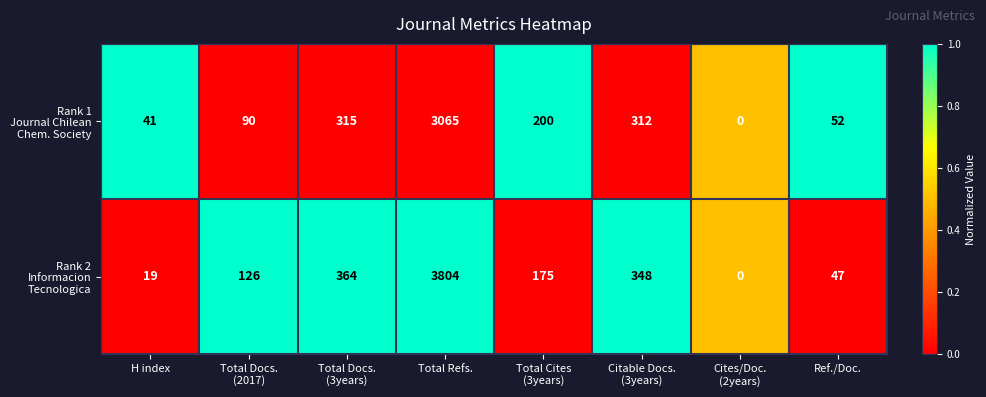

At which category is the sum across all series the highest?

Total Refs.